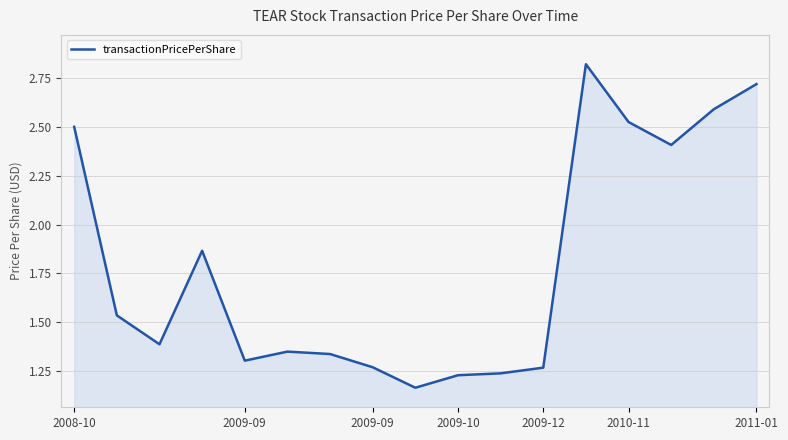

What is the difference between the maximum and minimum values?

1.7